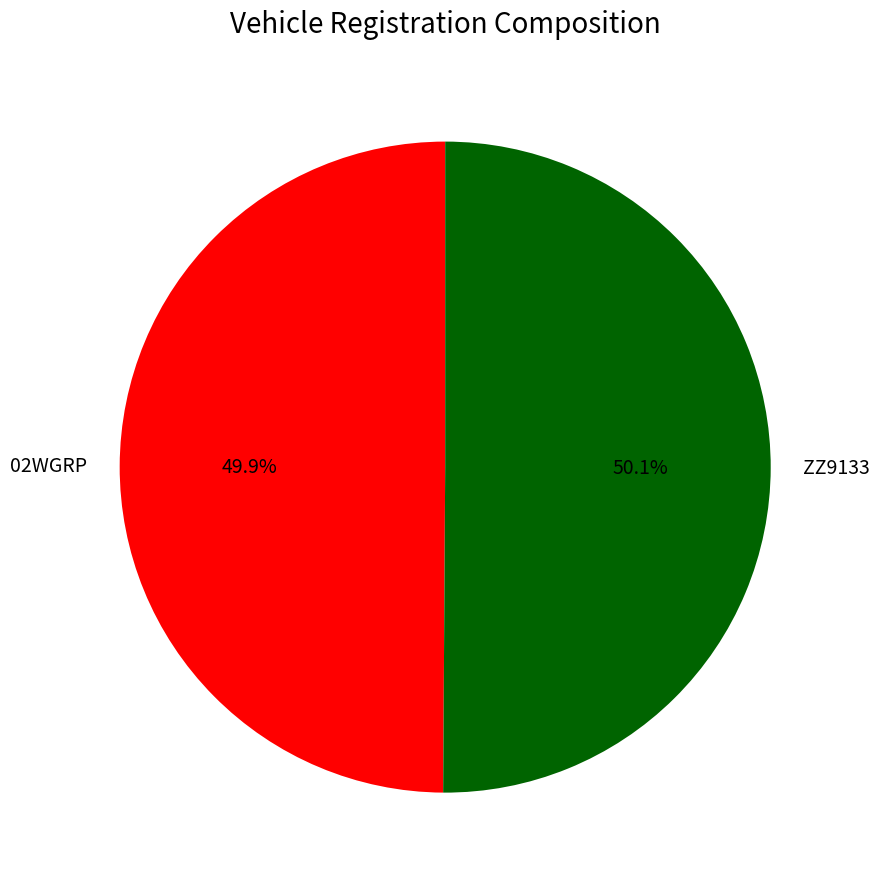

What is the total percentage of ZZ9133 and 02WGRP?

100.0%